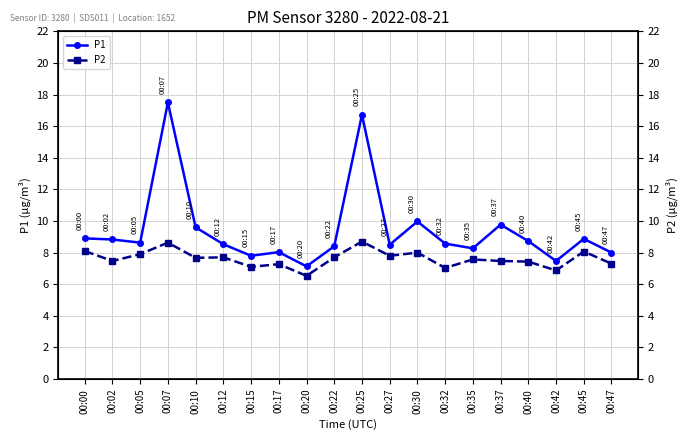

At which label does P1 reach its peak?

00:07